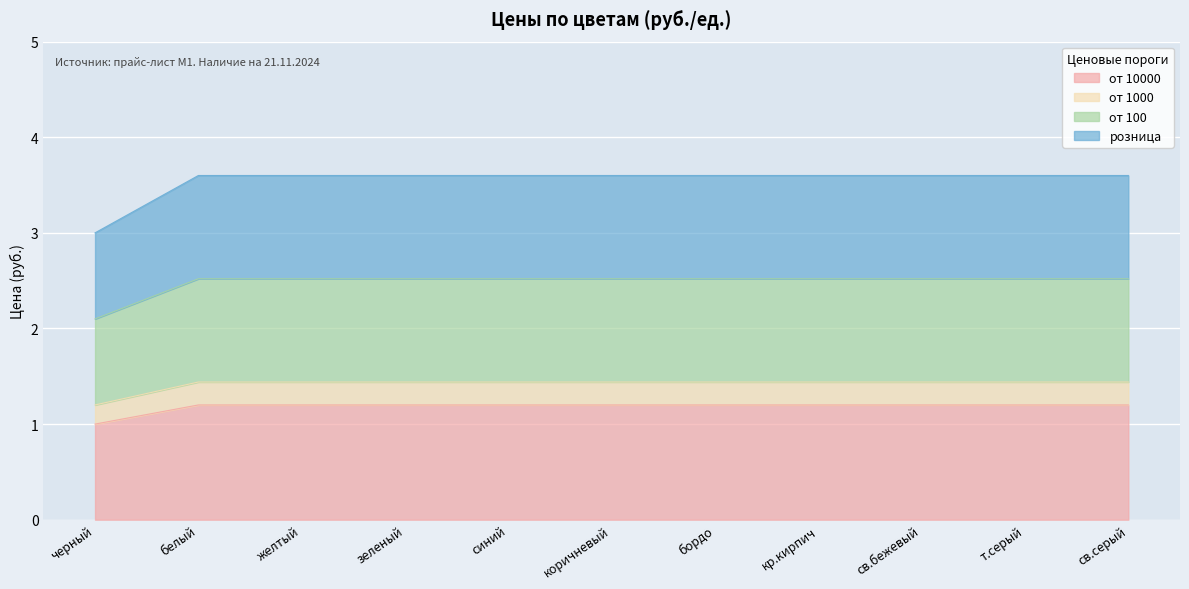

True or false: розница and от 1000 intersect in this chart.

False